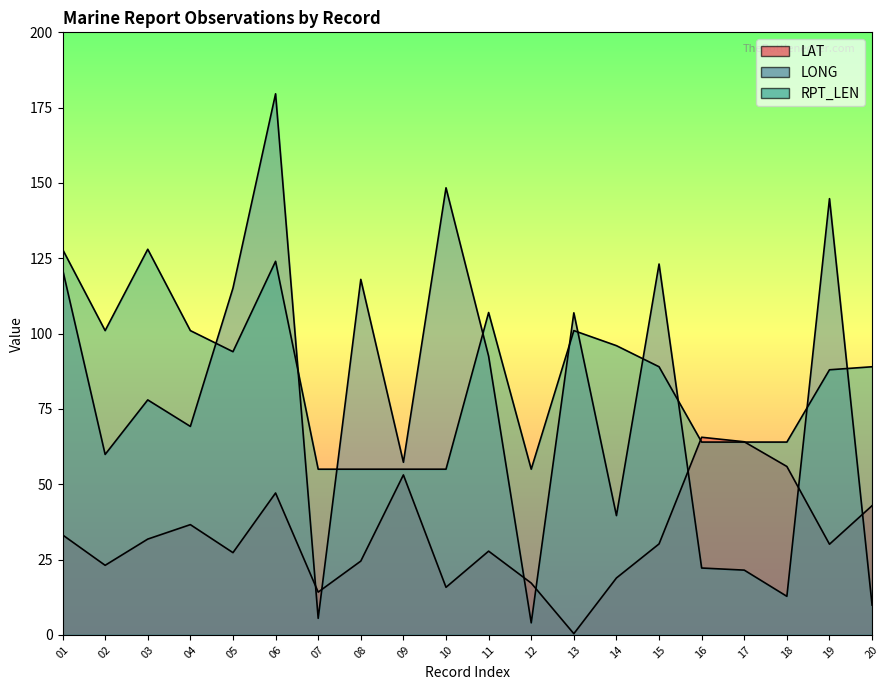

What is the spread (max minus min) of values at 11?

79.2